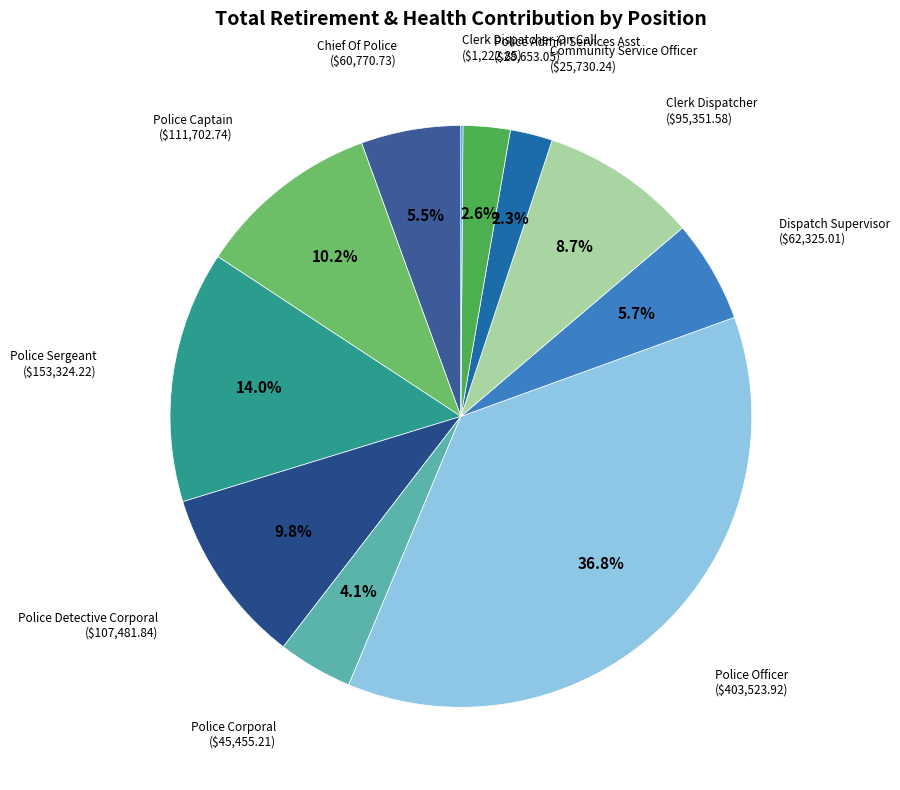

What is the largest slice in the pie chart?

Police Officer